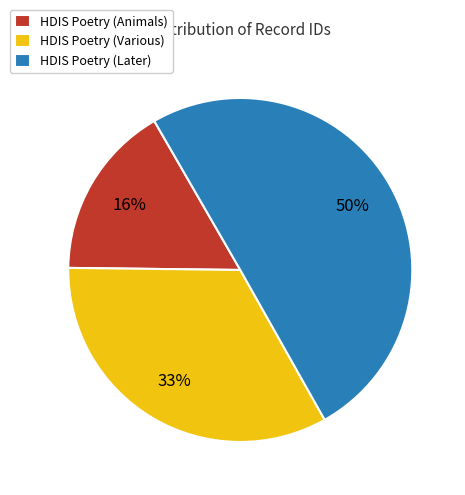

Rank the categories by value from highest to lowest.

HDIS Poetry (Later), HDIS Poetry (Various), HDIS Poetry (Animals)